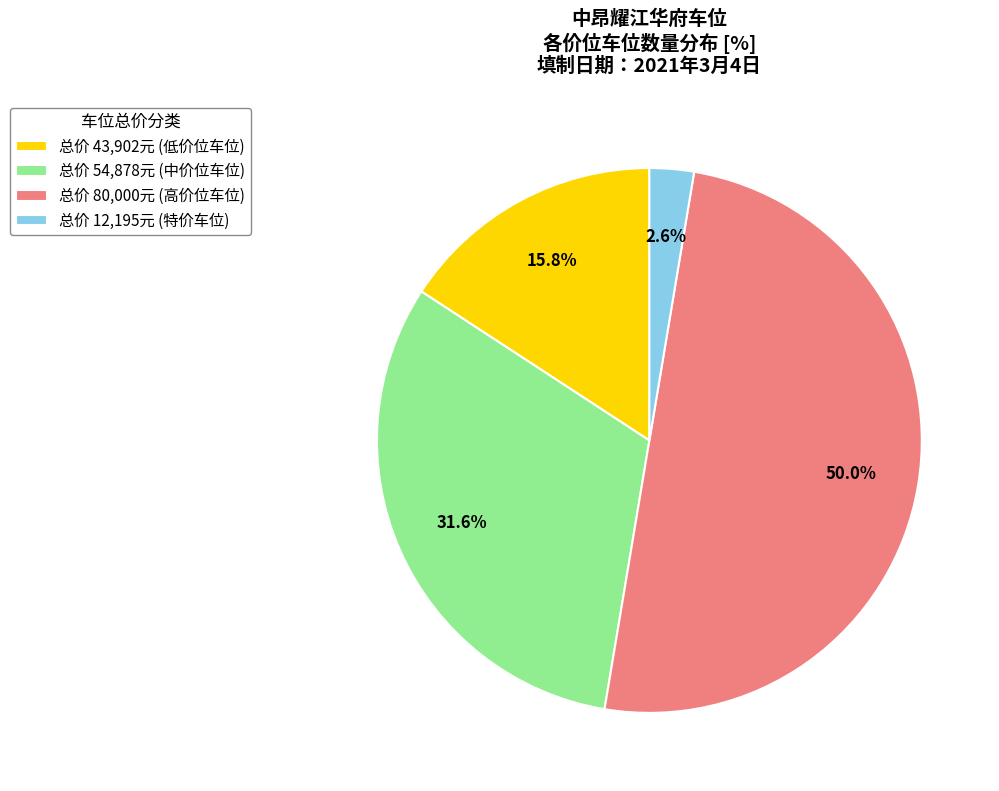

Do 总价 43,902元 (低价位车位) and 总价 80,000元 (高价位车位) together represent more than half of the pie?

Yes